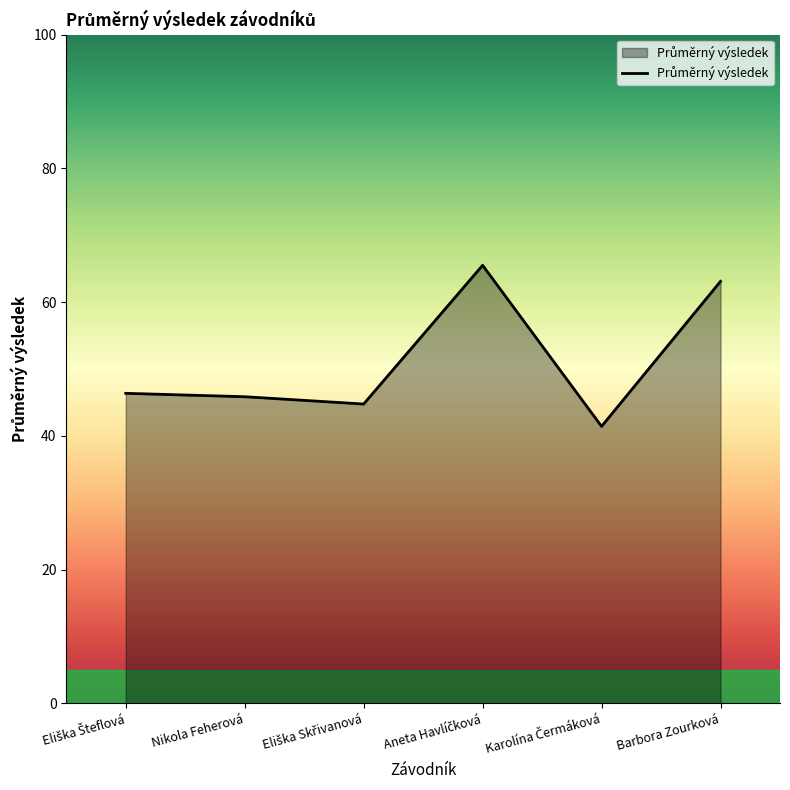

What is the smallest value displayed?

41.4